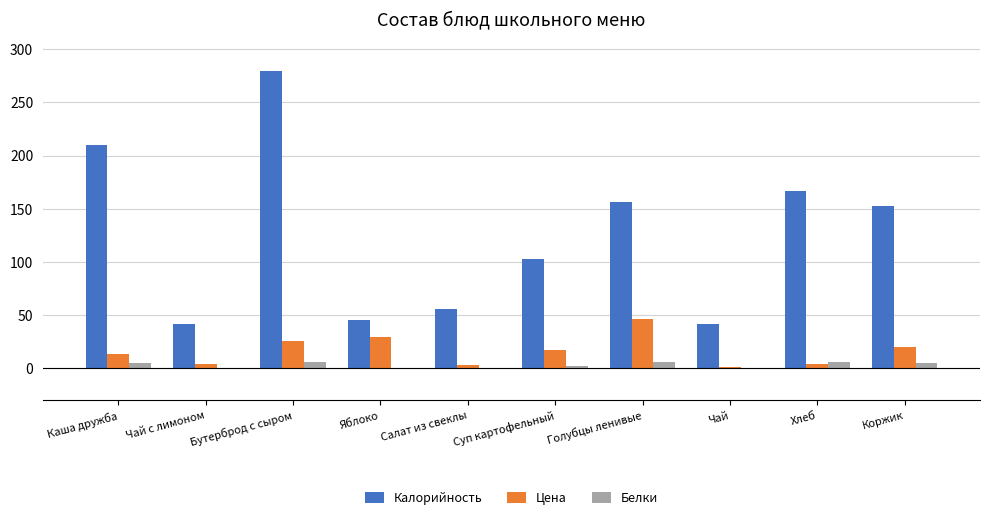

What is the spread (max minus min) of values at Салат из свеклы?

55.5